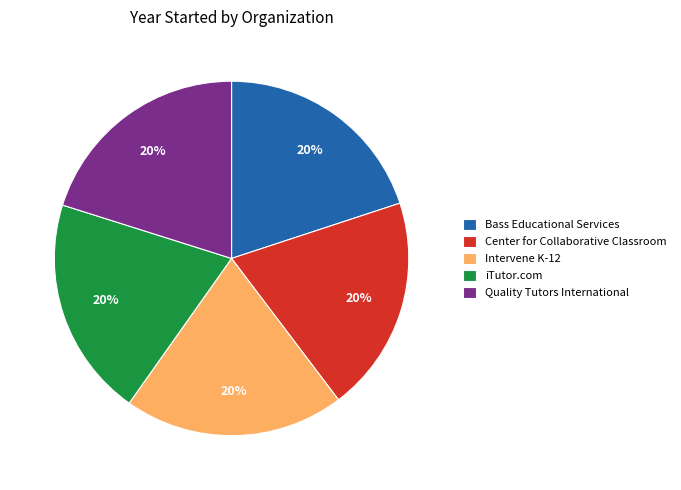

True or false: Bass Educational Services accounts for 20% of the total.

True